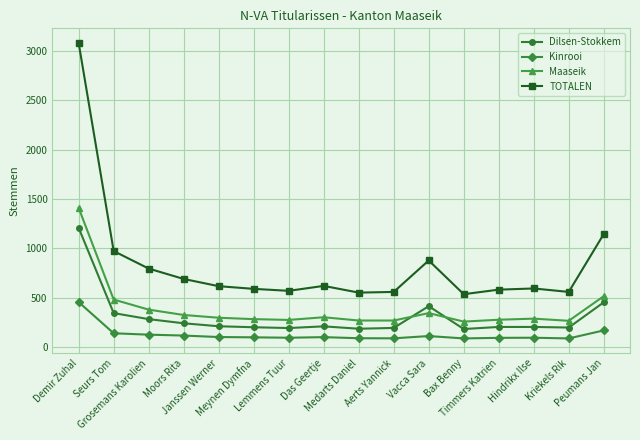

How many data points in Dilsen-Stokkem are less than 213?

8